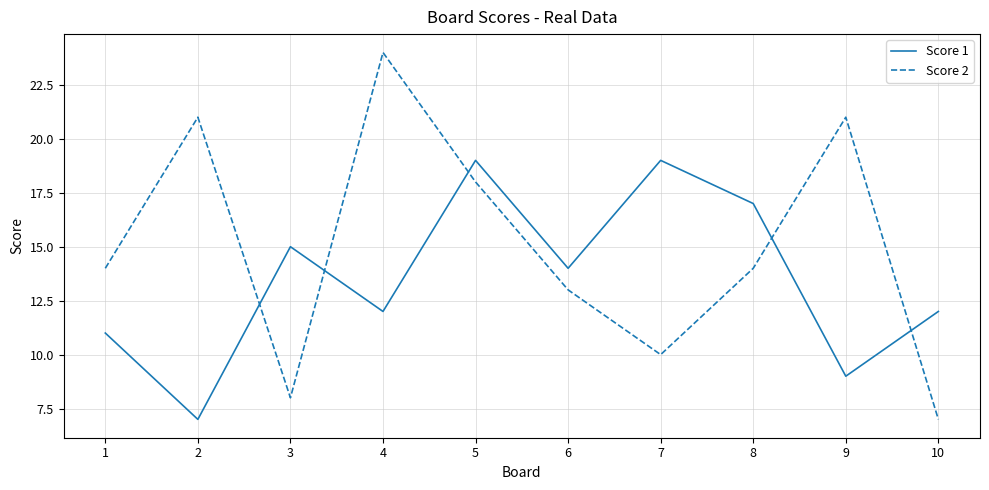

Rank the series at 8 from lowest to highest value.

Score 2, Score 1